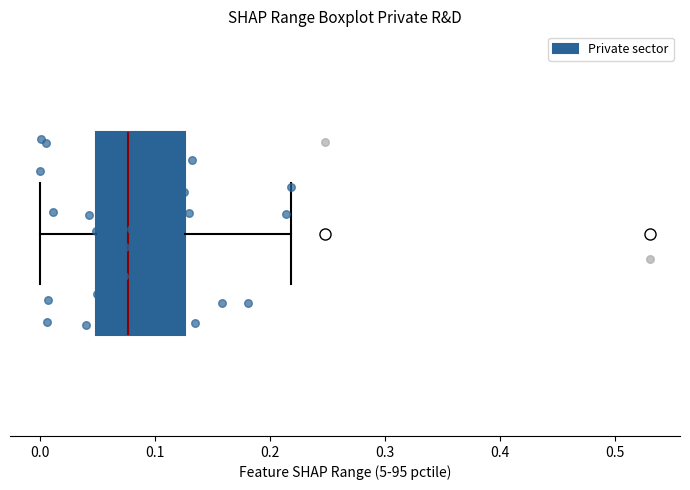

Transcribe this box plot: give where the median line is, the range the box spans, and where the two whiskers end, as read against the x-axis. The values are not printed on the chart, so give them approximately, as read against the axis.

median 0.08, box 0.05 to 0.13, whiskers 0.00 to 0.22